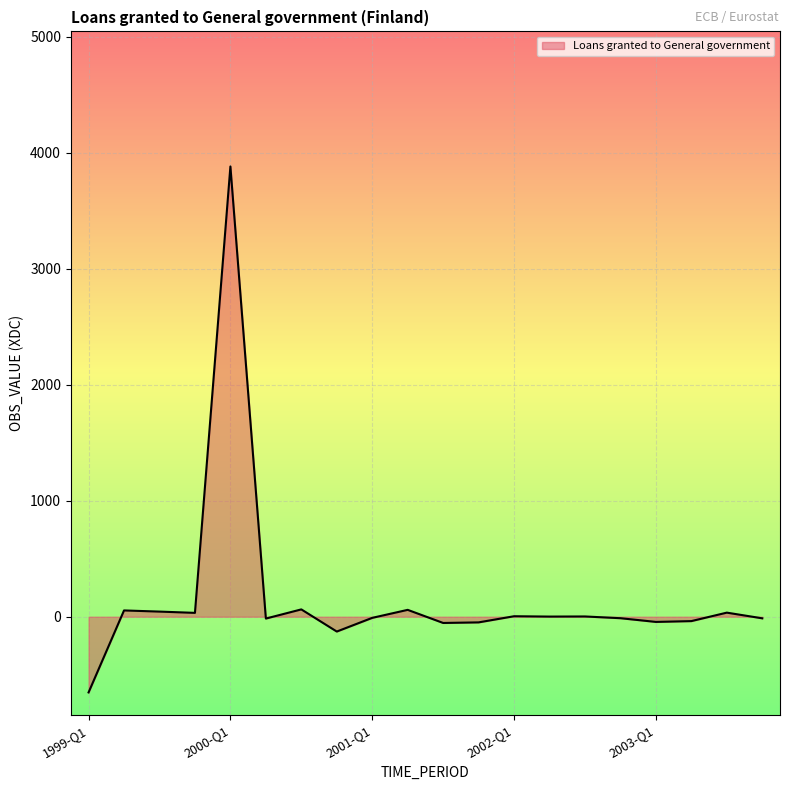

What is the minimum value shown in the chart?

-653